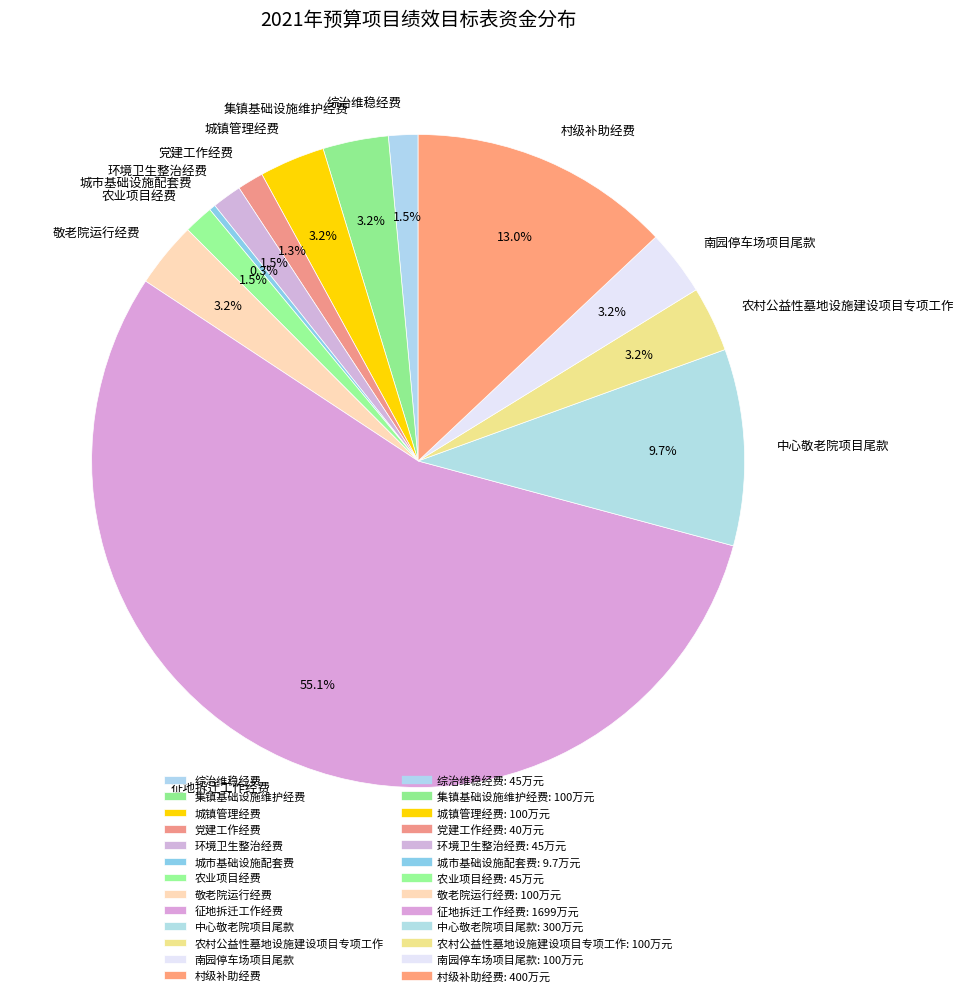

Is there any slice that represents more than half of the pie?

Yes